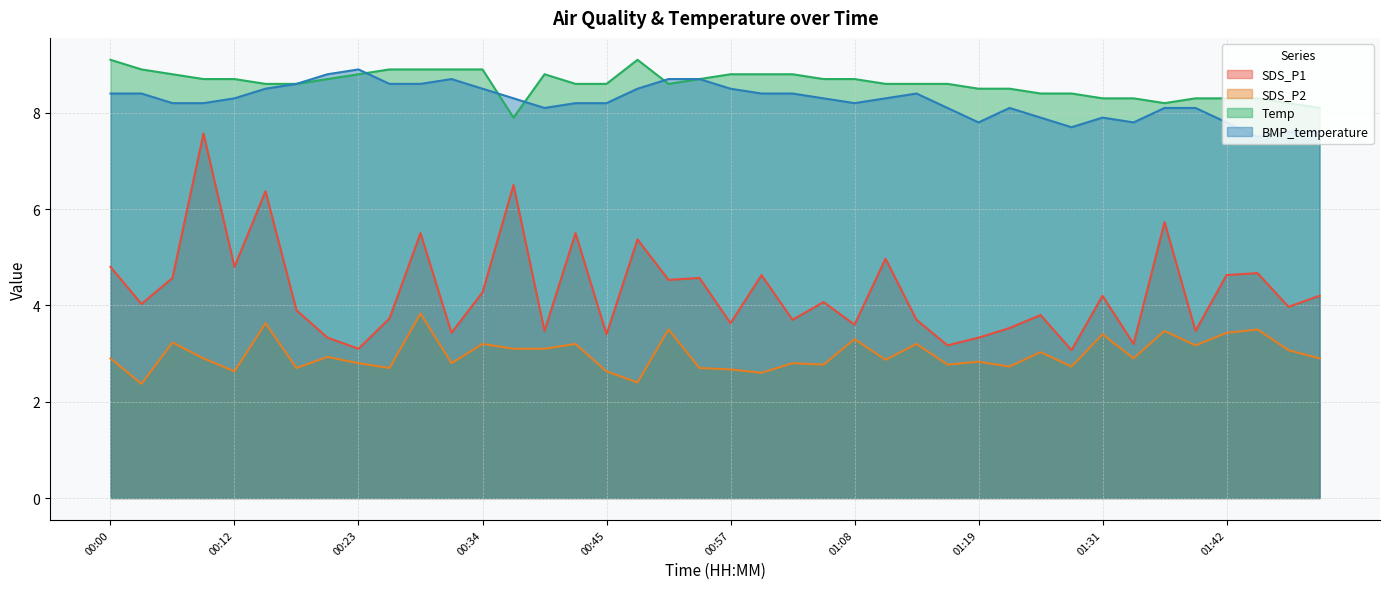

What is the spread (max minus min) of values at 01:45?

4.8